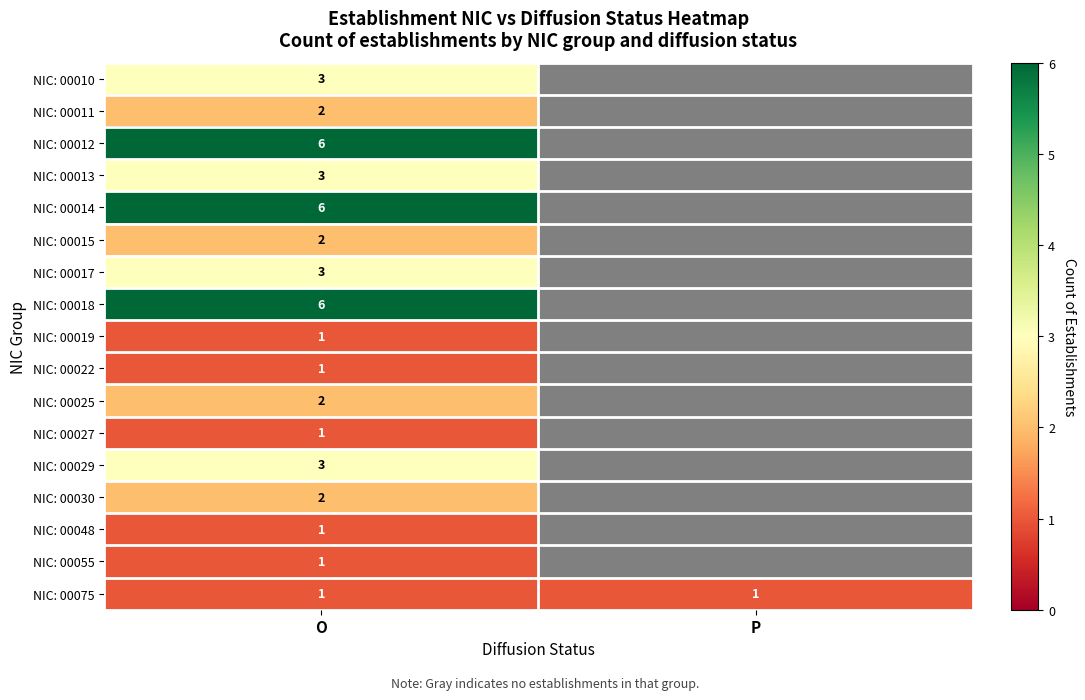

Is it true that NIC: 00030 equals 1 at O?

False